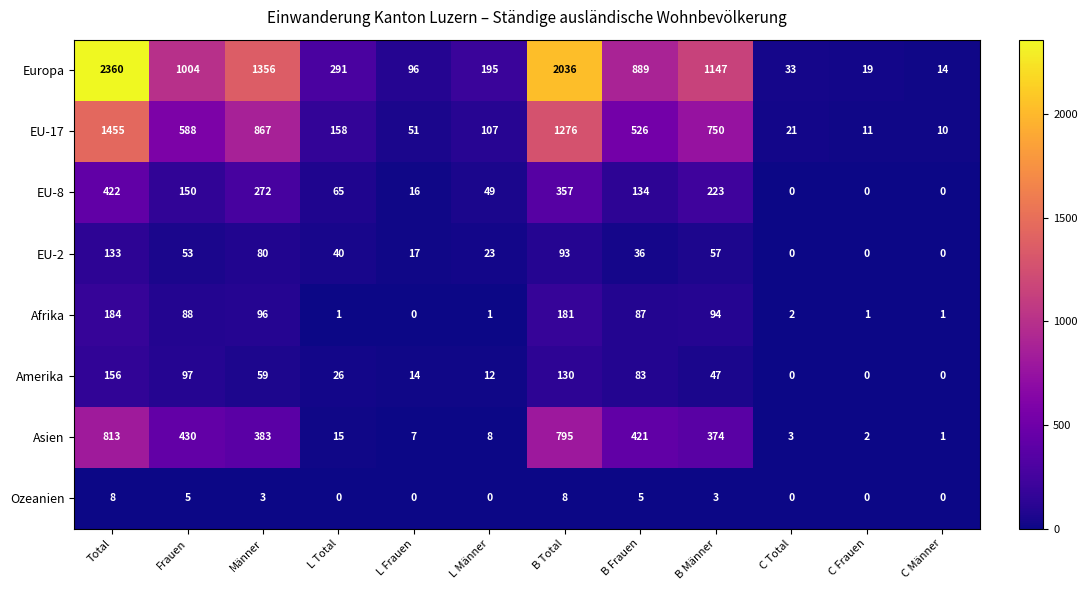

Which series has the largest total across all categories?

Europa